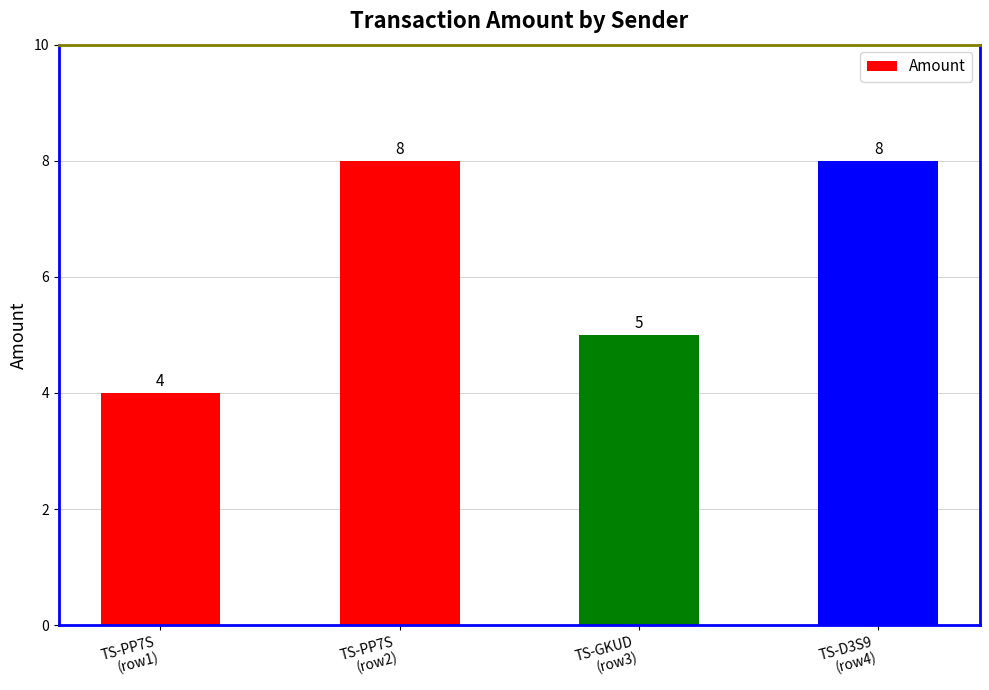

Count the values in the range 5 to 8.

3